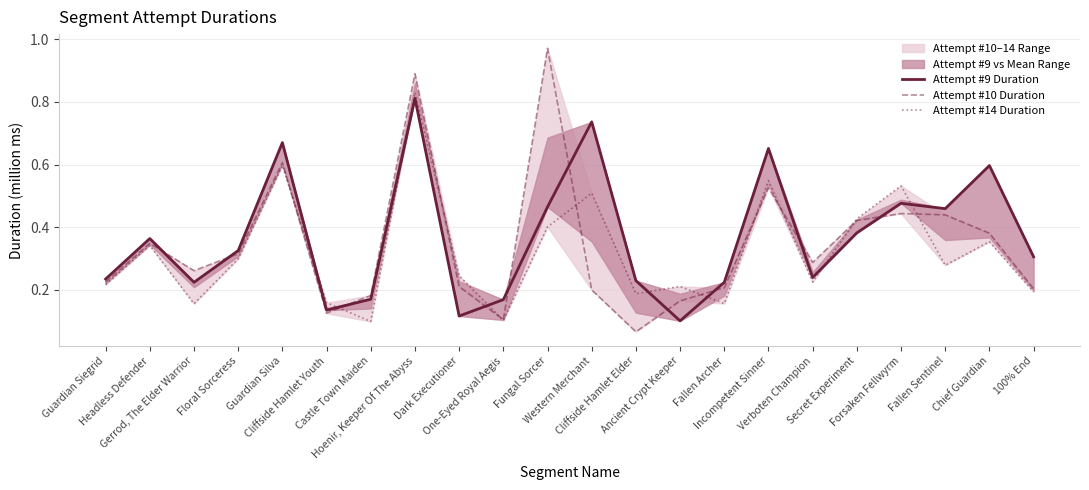

How many interior local peaks does the Attempt #10 Duration series have?

6